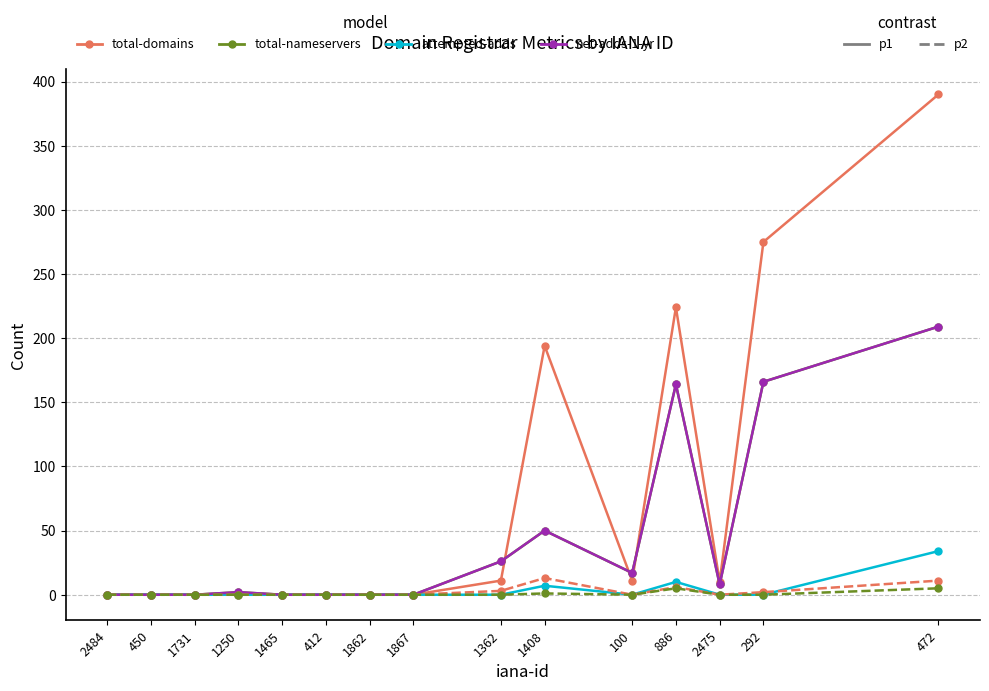

The total-nameservers series shows 0 at 2484. True or false?

True